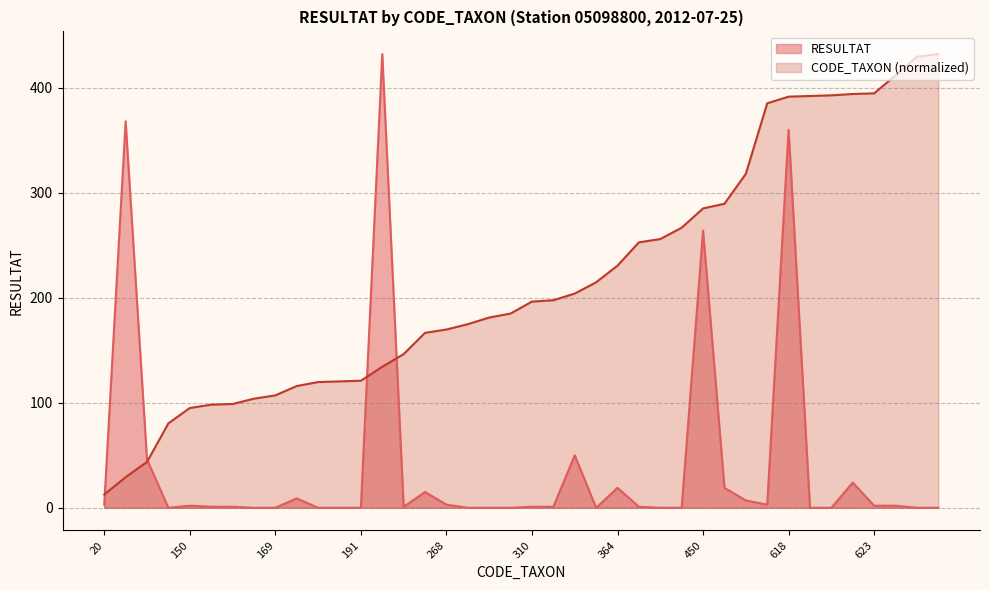

At how many categories does at least one series exceed 312?

12